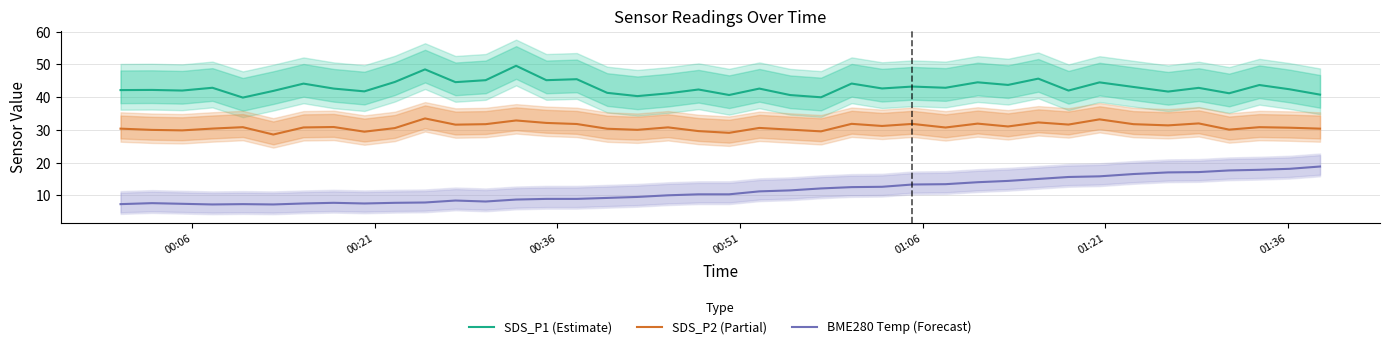

How many lines are shown in the chart?

3